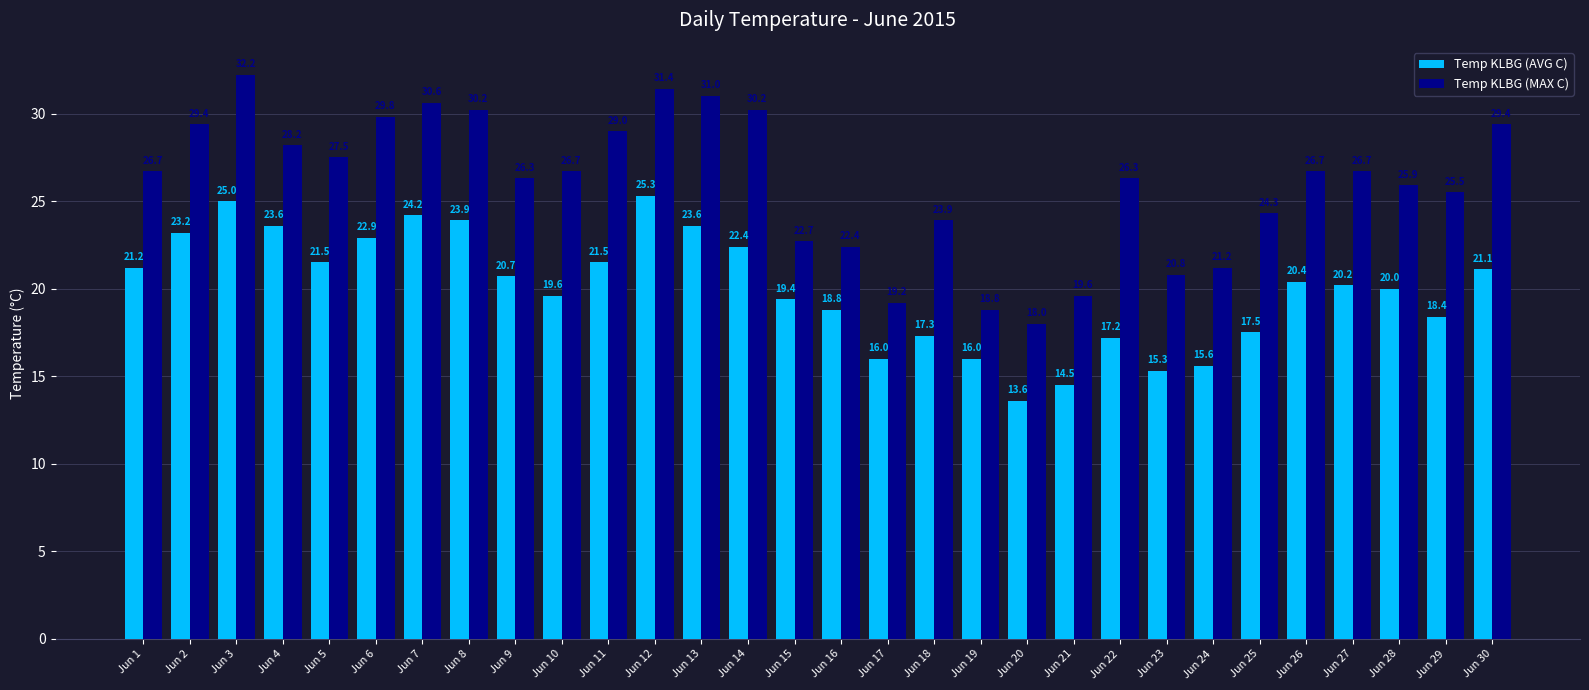

At how many categories does at least one series exceed 28?

11